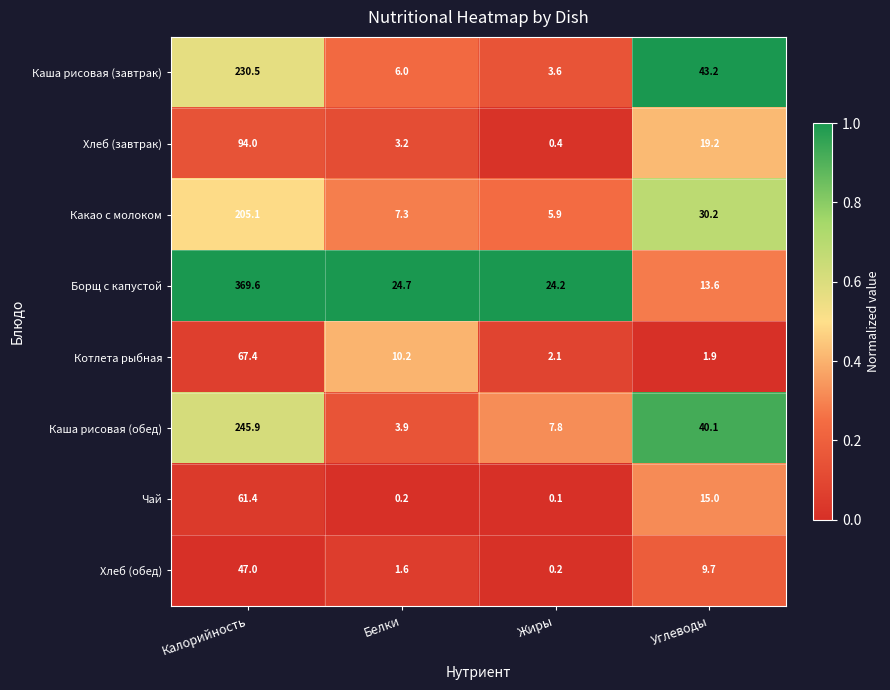

Where does the Котлета рыбная series first go above 10?

Калорийность